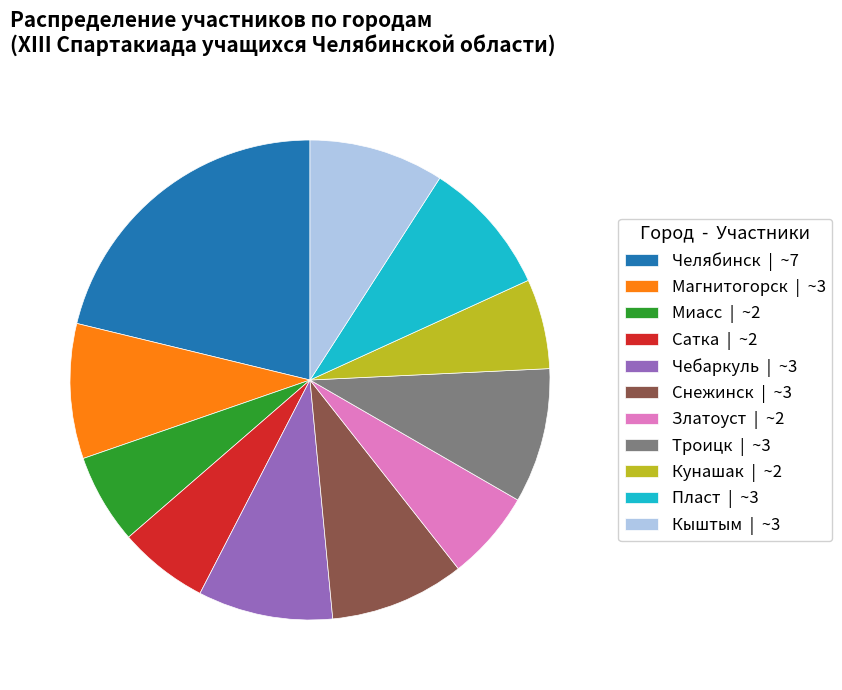

Does Златоуст | ~2 account for over 50% of the chart?

No